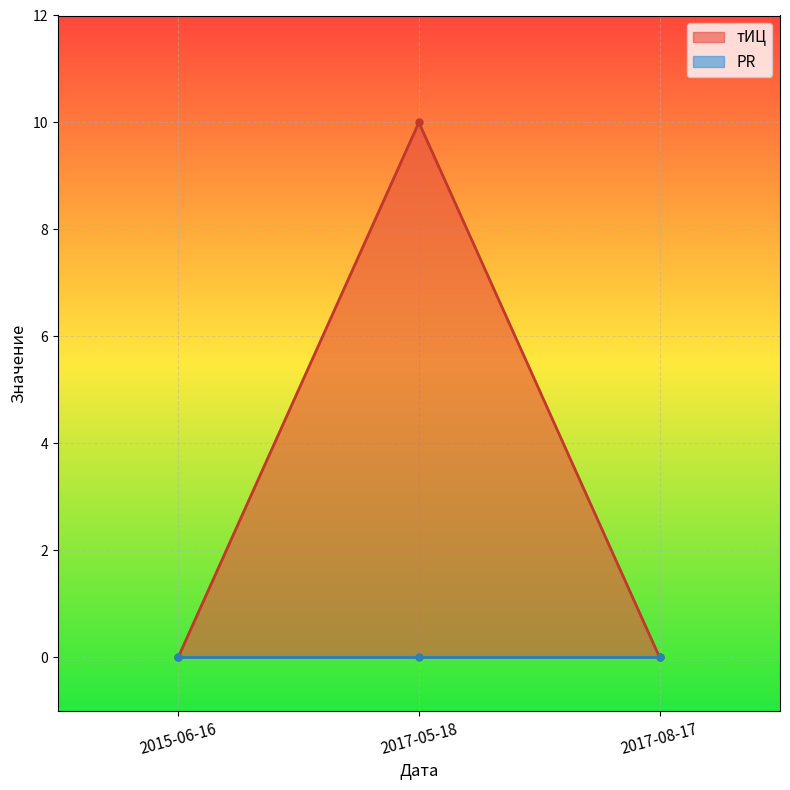

Reading right to left, transcribe all the data shown in this chart.

2017-08-17=0	2017-05-18=10	2015-06-16=0